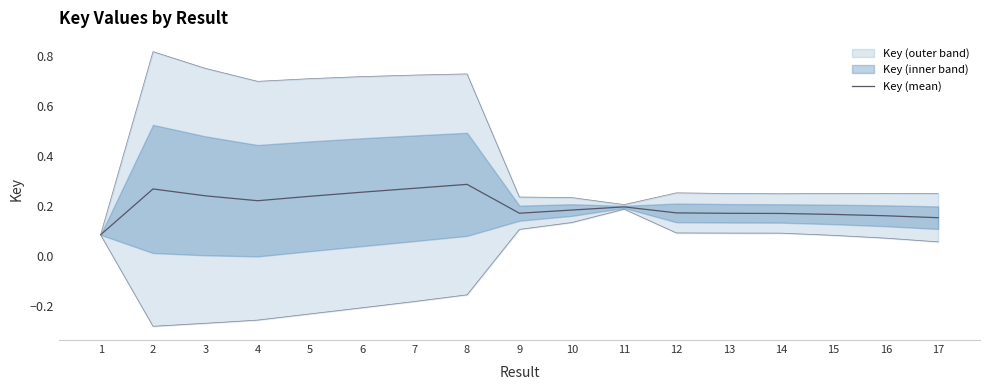

What is the smallest value displayed?

0.1